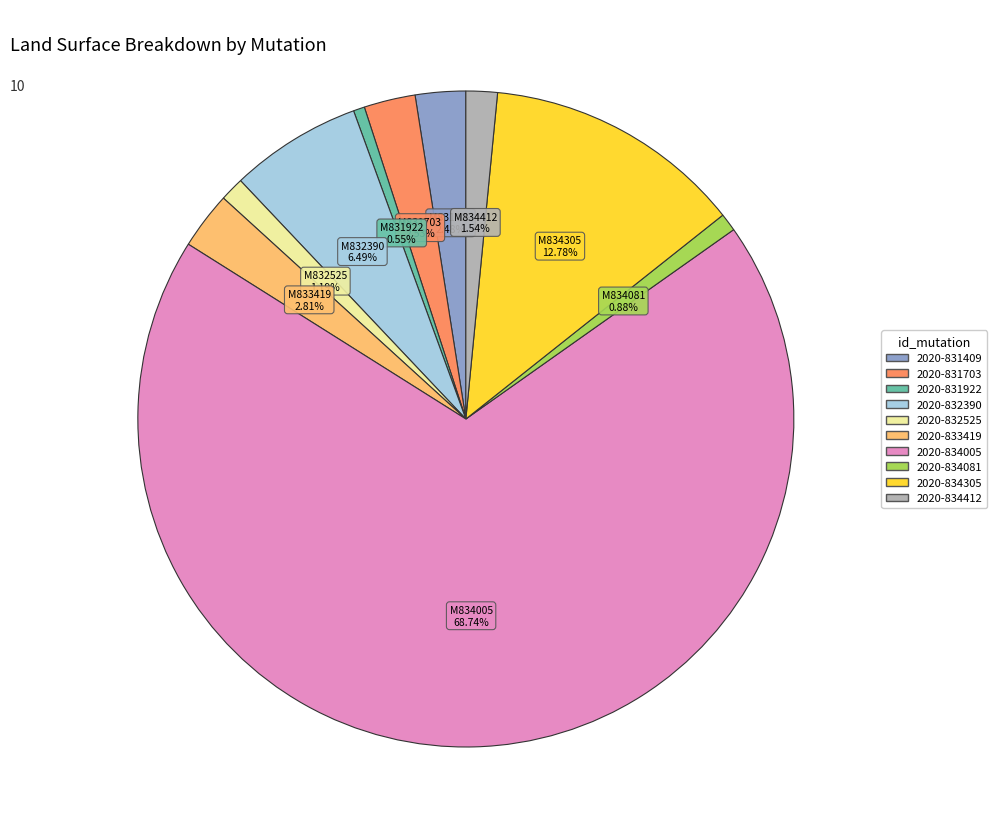

To the nearest percent, what percentage of the pie is 2020-834081?

1%